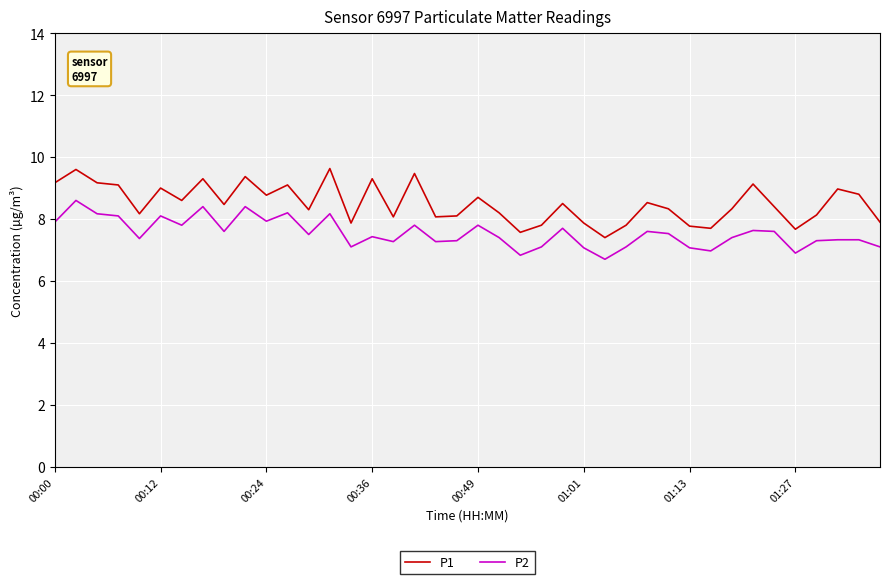

What is the average value of the P1 series?

8.5